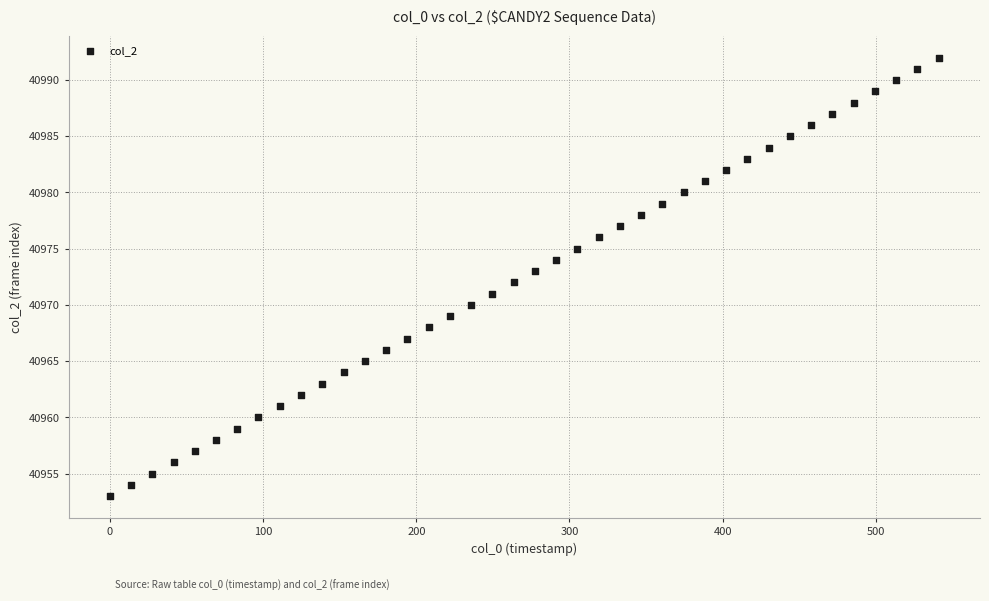

What is the range of Y values (max minus min)?

39